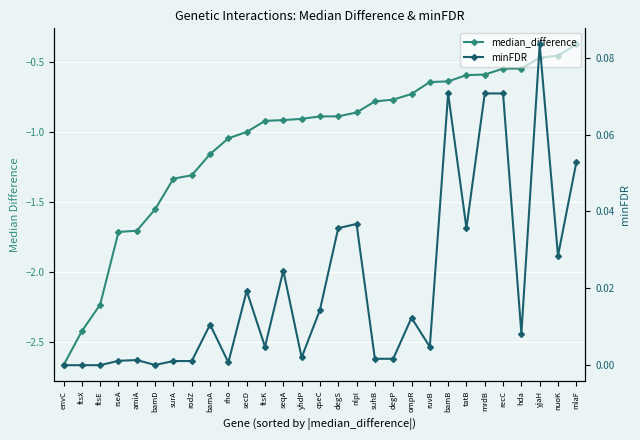

In minFDR, how many points are lower than both neighbors (excluding endpoints)?

8